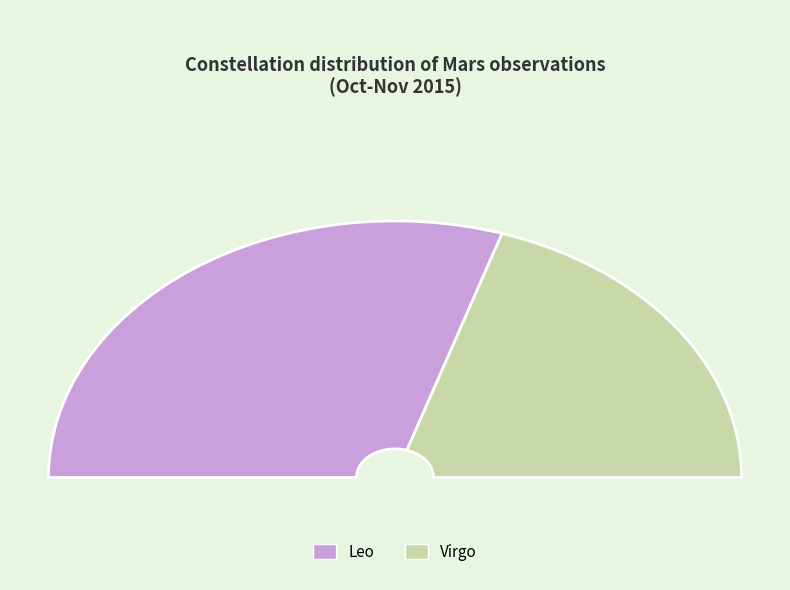

Which category has the smallest portion of the pie?

Virgo